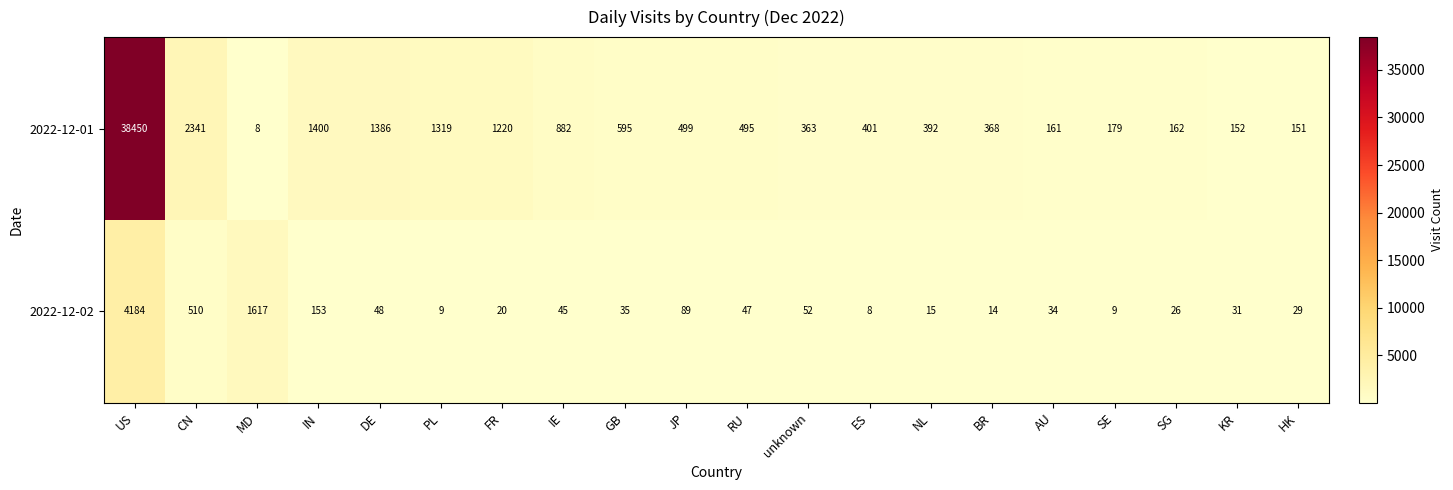

The 2022-12-02 series shows 52 at unknown. True or false?

True